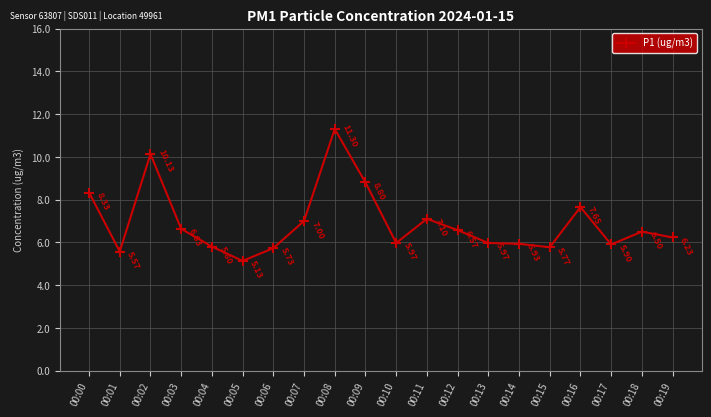

Does the chart display data point markers on the line(s)?

Yes